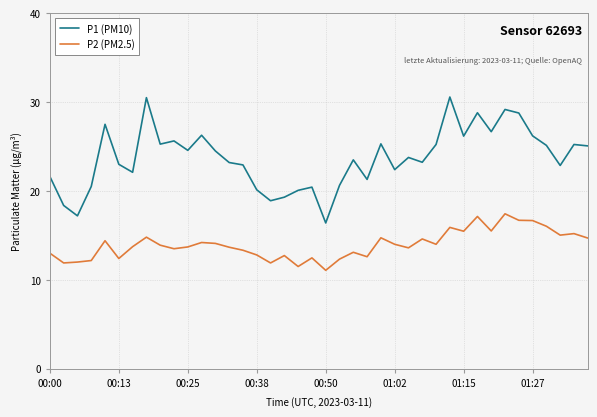

What is the smallest value displayed?

11.1